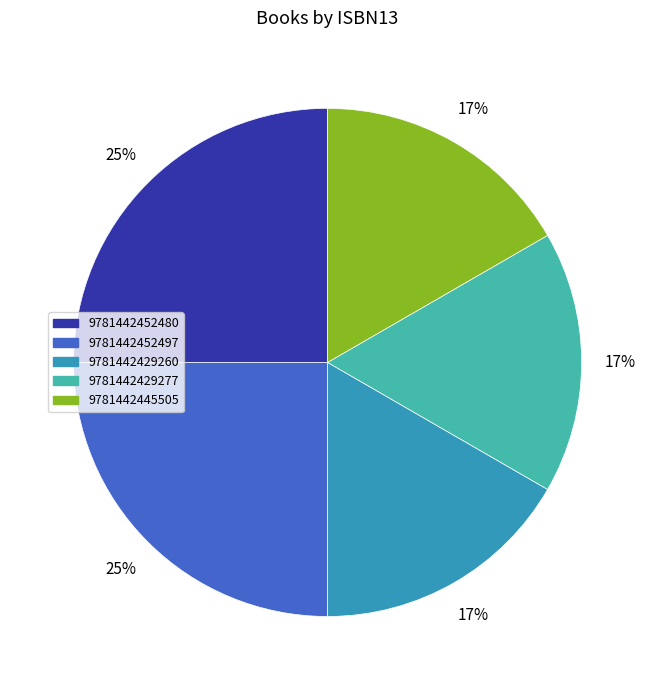

Combined, do 9781442445505 and 9781442452480 account for over 50%?

No